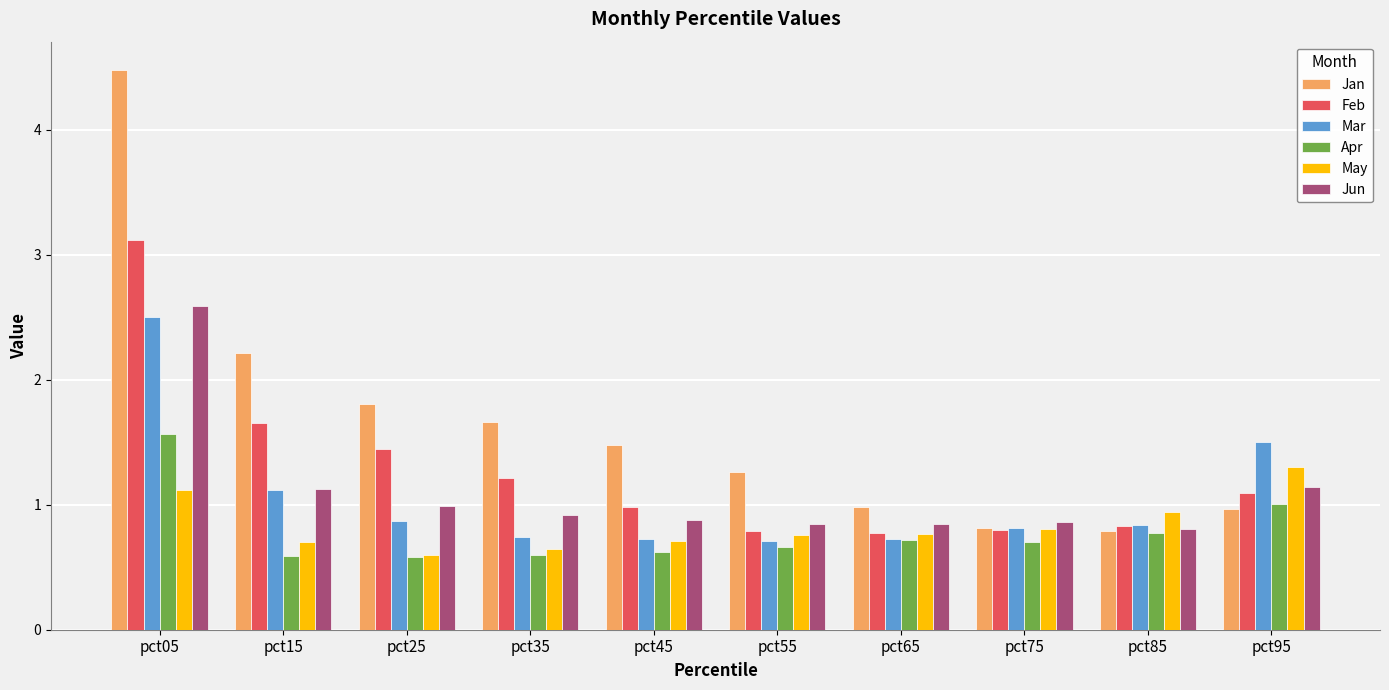

What is the spread (max minus min) of values at pct65?

0.3